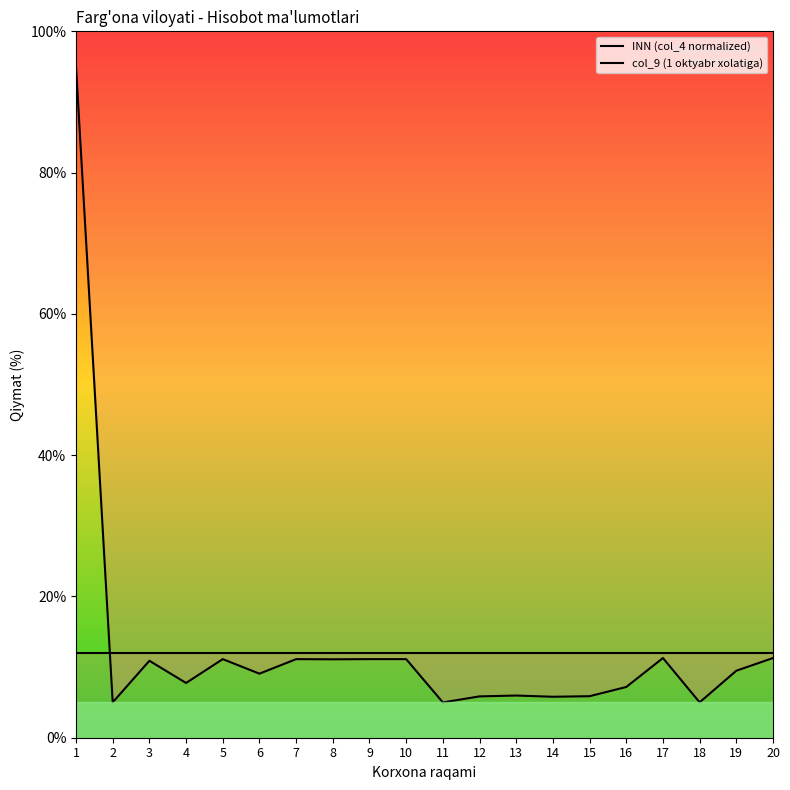

At which category is the sum across all series the highest?

1